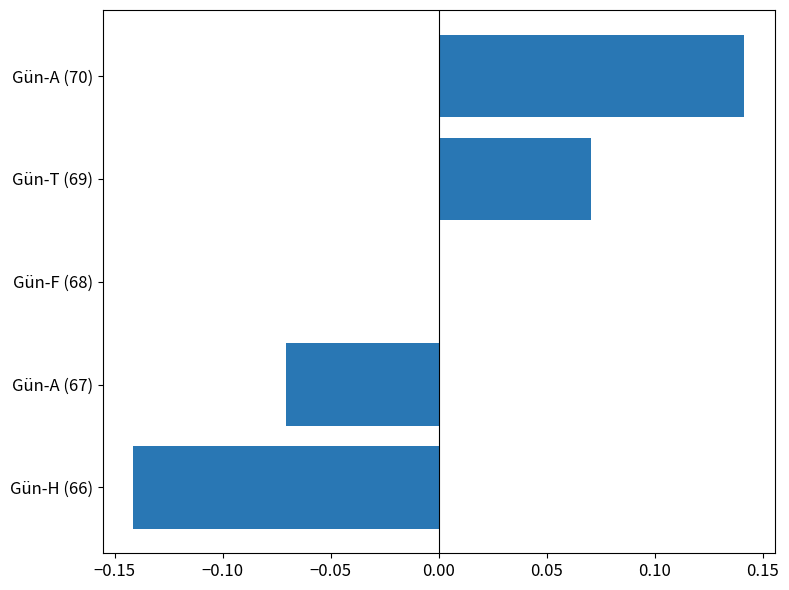

Count the values in the range 0 to 1.

3